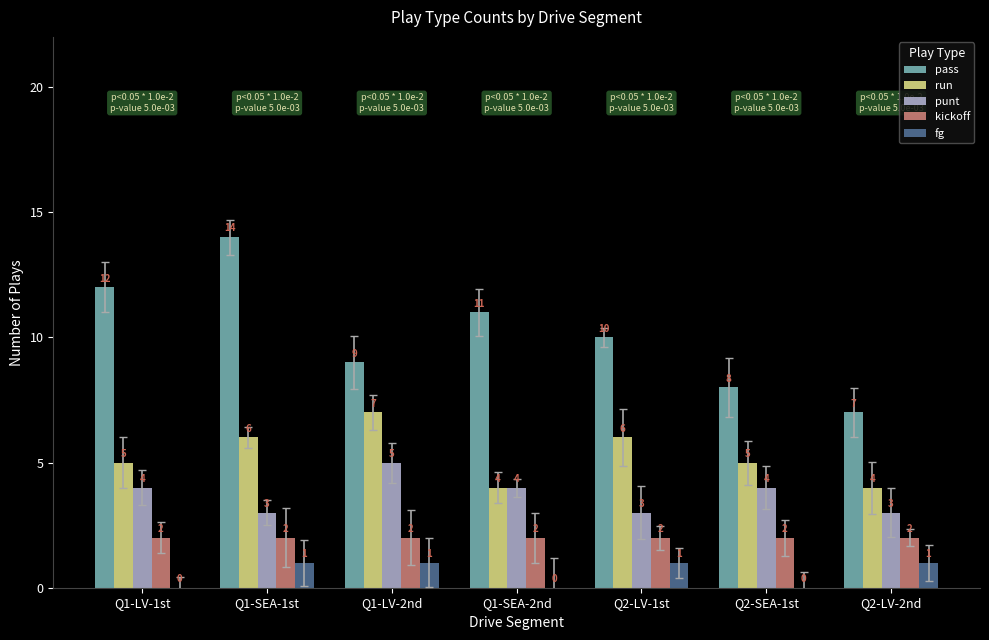

Between Q1-LV-1st and Q2-LV-2nd, which series saw the biggest shift?

pass